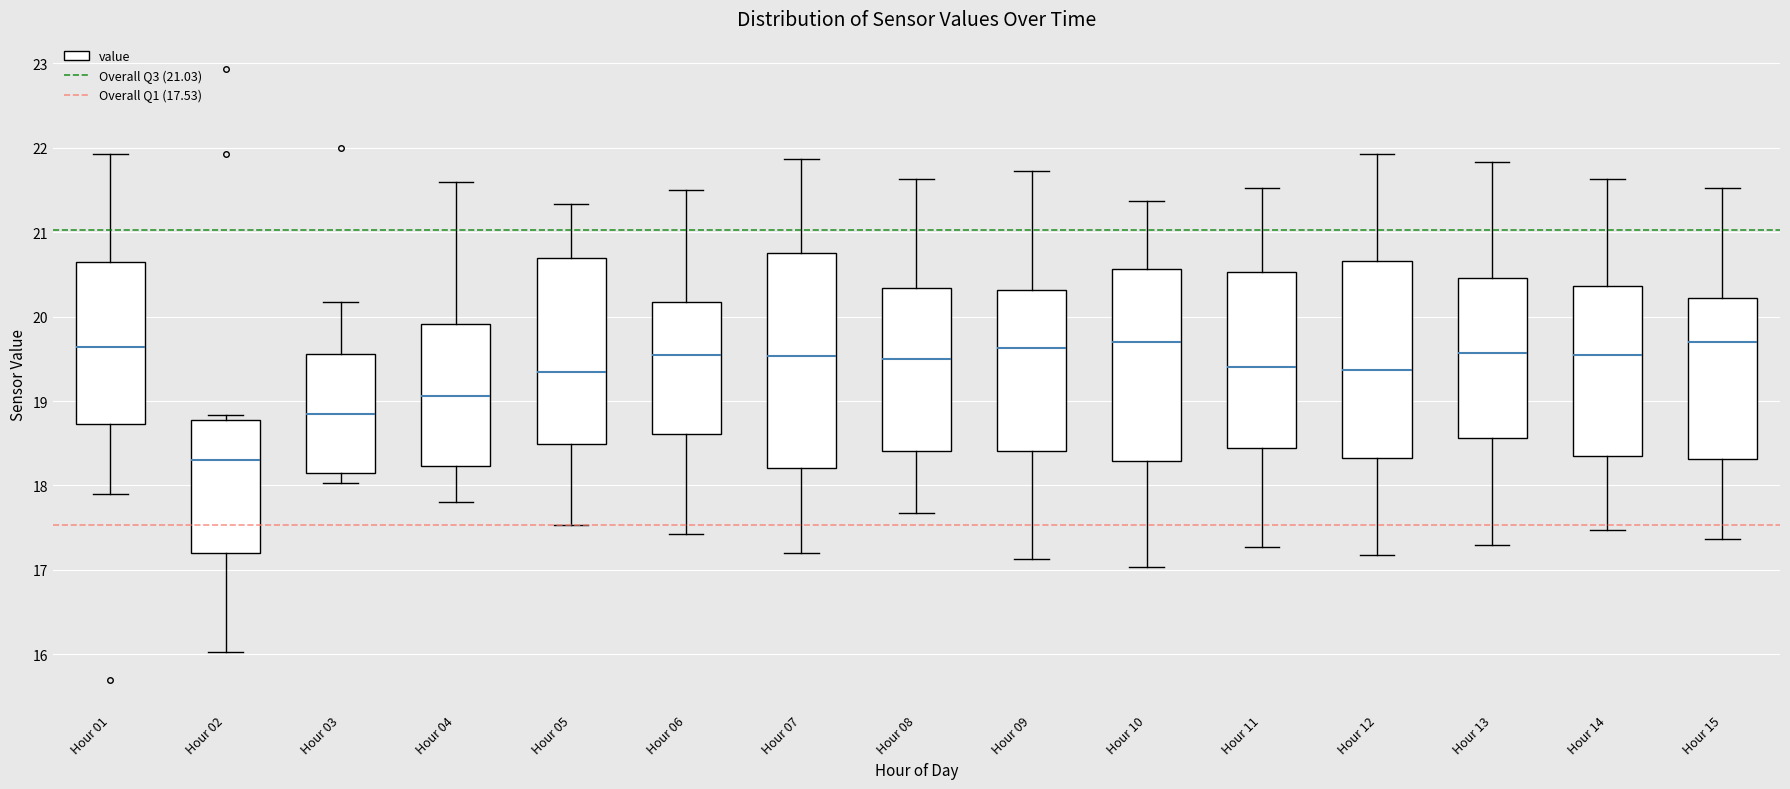

Which box has the lowest median line?

Hour 02